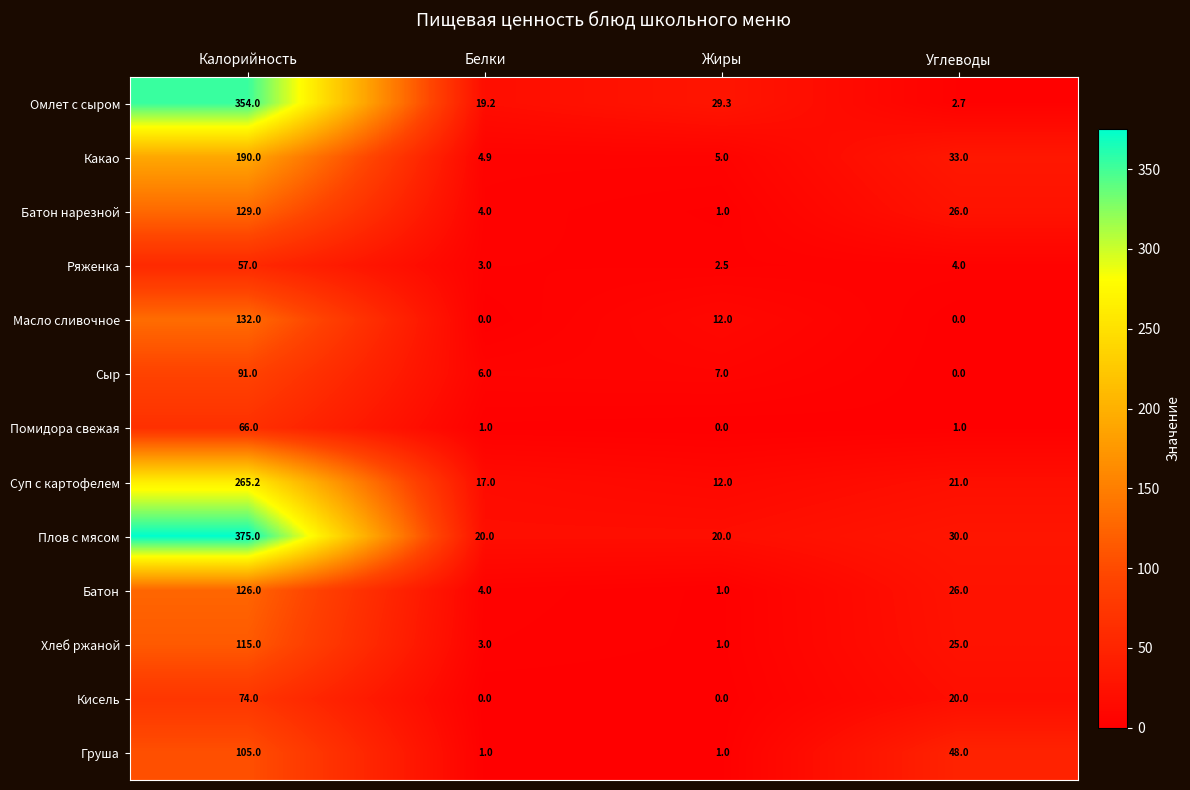

What is the difference between the second highest and minimum values in the Хлеб ржаной series?

24.0